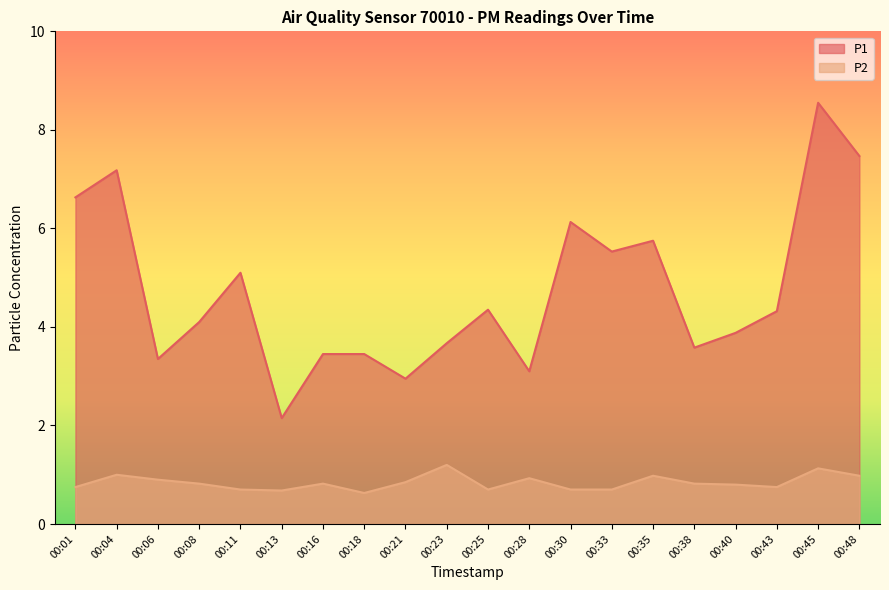

Rank the categories by P1 value from highest to lowest.

00:45, 00:48, 00:04, 00:01, 00:30, 00:35, 00:33, 00:11, 00:25, 00:43, 00:08, 00:40, 00:23, 00:38, 00:16, 00:18, 00:06, 00:28, 00:21, 00:13